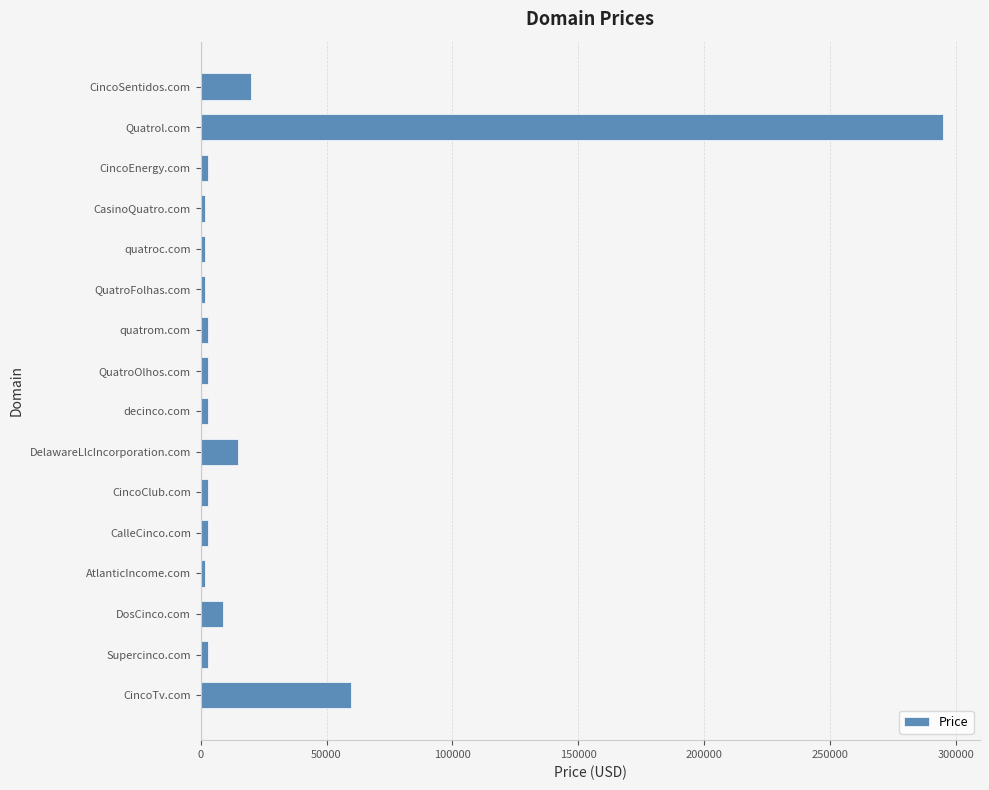

What is the label of the 15th bar from the bottom?

Quatrol.com